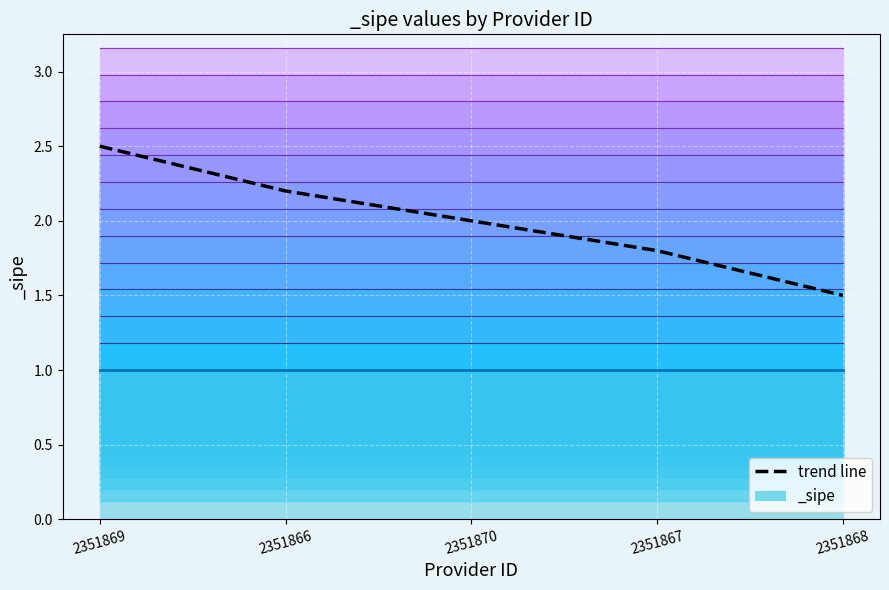

At which category does the chart reach its minimum across all series?

2351868